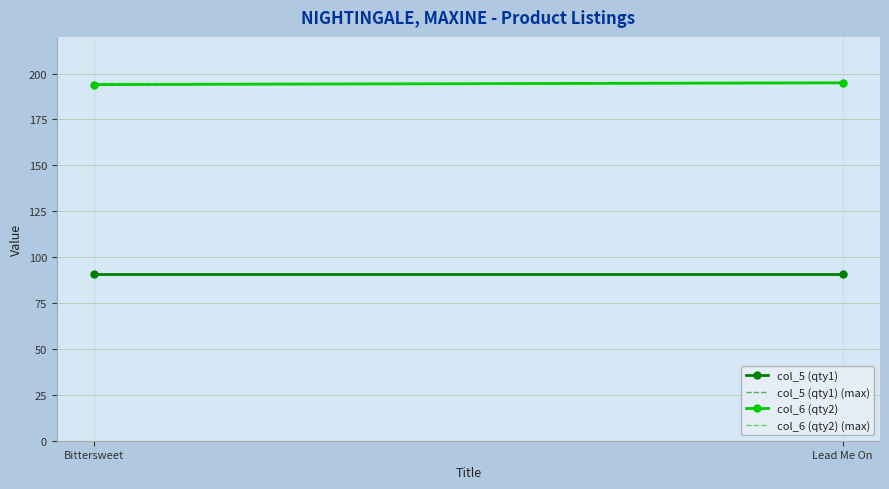

What is the minimum value shown in the chart?

91